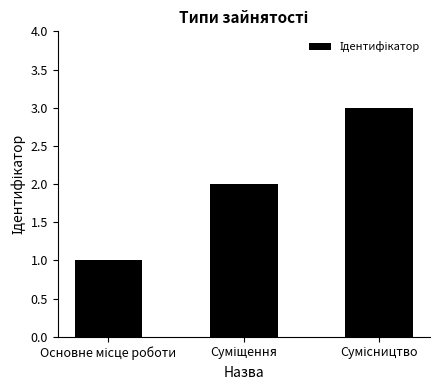

What is the sum of all values?

6